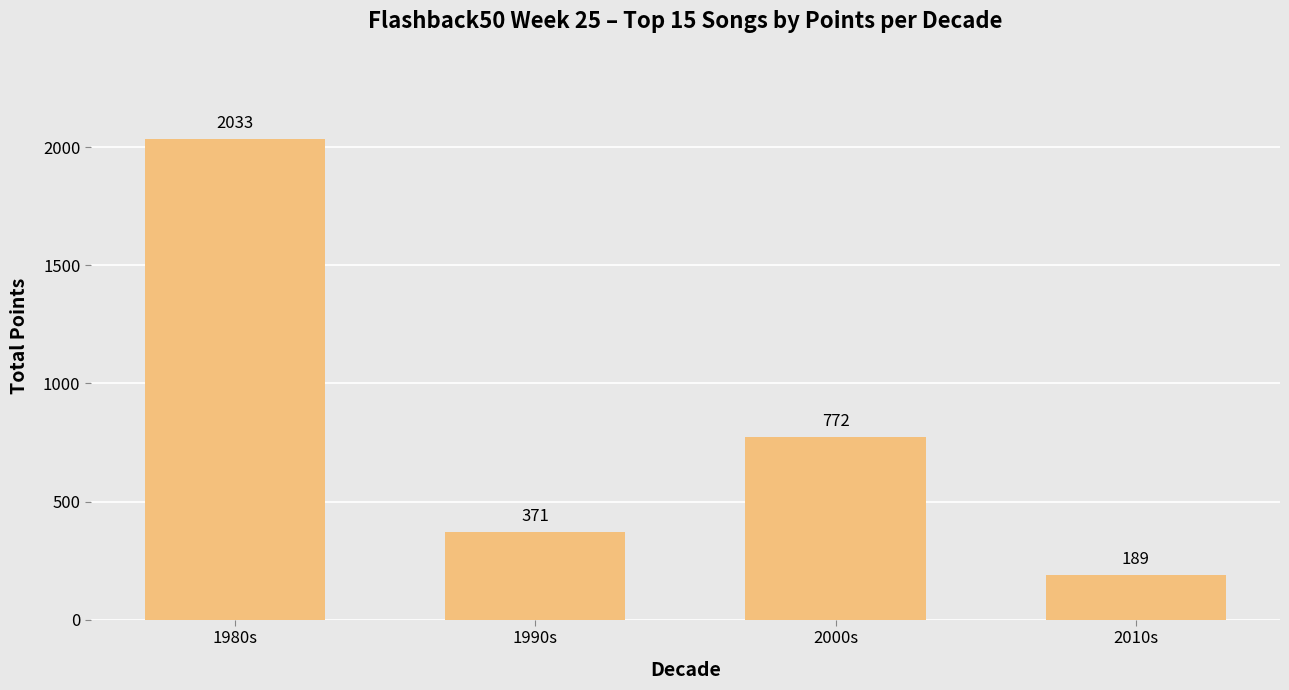

What is the difference between the values at 1980s and 2010s?

1844